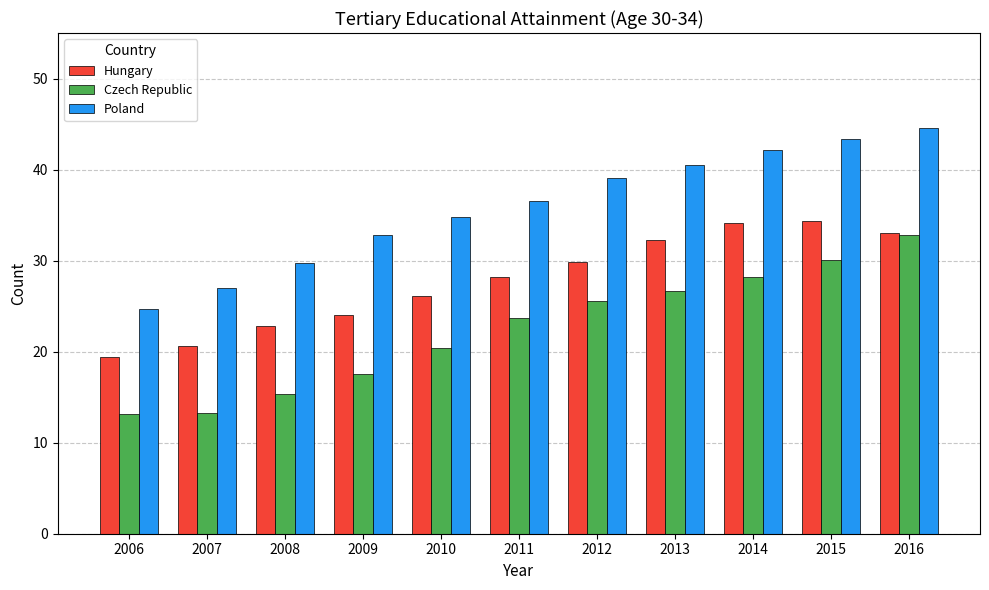

What is the approximate value of Czech Republic at 2006?

13.1